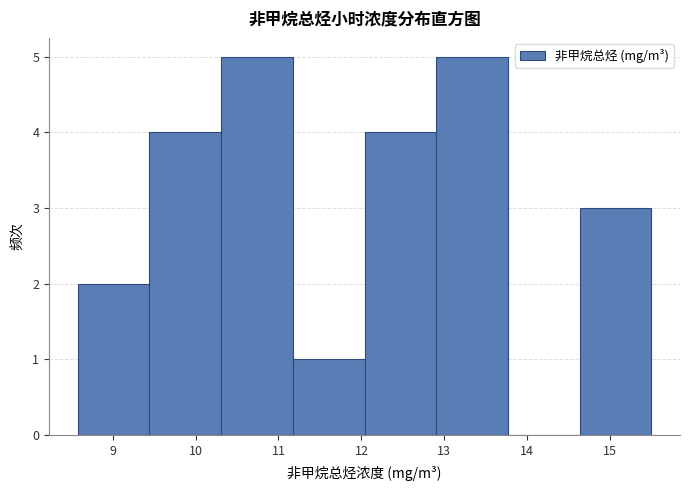

Reading left to right, transcribe this chart: for each bar, give the range it covers on the x-axis and its height. Neither the bar edges nor the heights are printed on the chart, so give them approximately, as read against the axes.

8.6 to 9.4: 2
9.4 to 10.3: 4
10.3 to 11.2: 5
11.2 to 12.0: 1
12.0 to 12.9: 4
12.9 to 13.8: 5
13.8 to 14.6: 0
14.6 to 15.5: 3